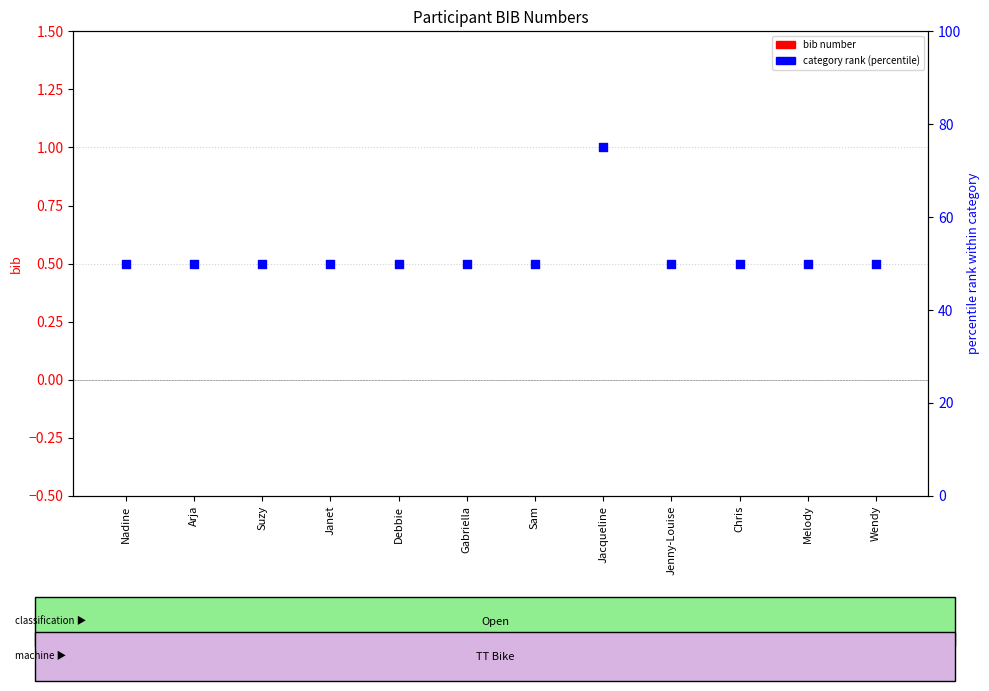

Which series has the largest total across all categories?

category rank